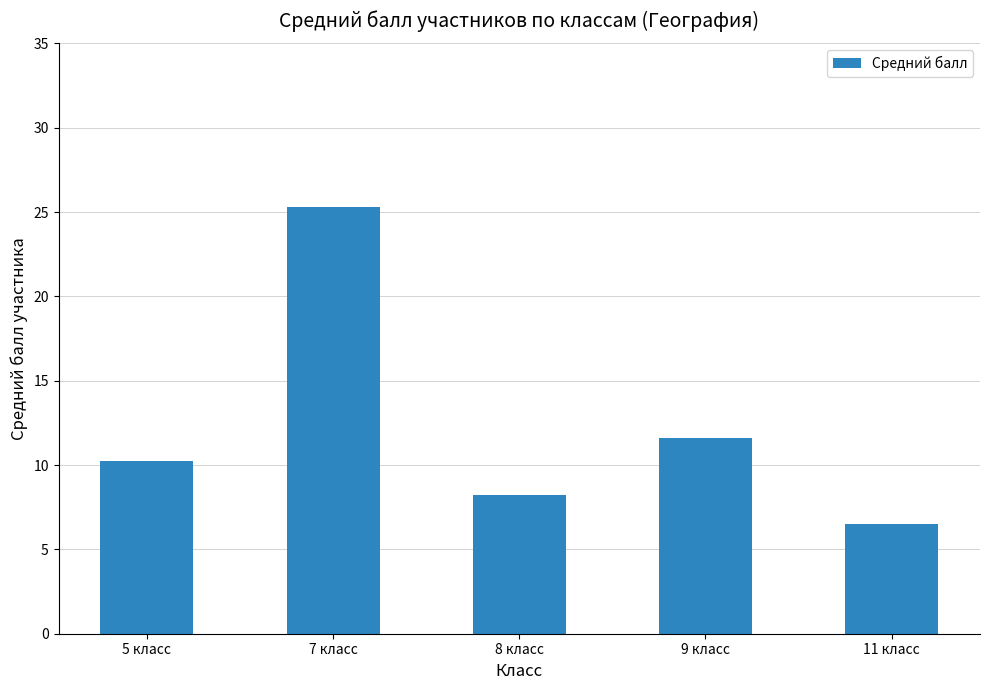

How many data points are above 10?

3